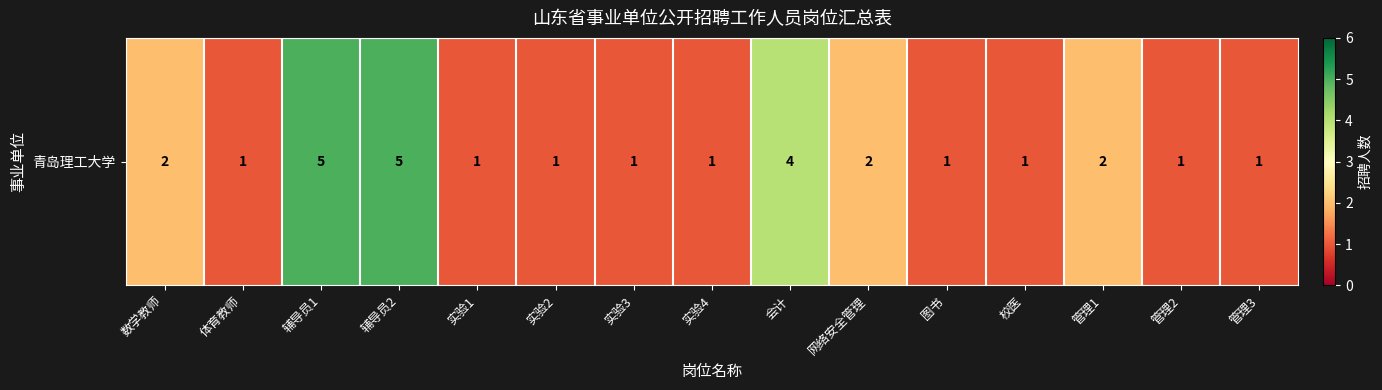

Reading left to right, what are all the values shown in this chart?

数学教师=2	体育教师=1	辅导员1=5	辅导员2=5	实验1=1	实验2=1	实验3=1	实验4=1	会计=4	网络安全管理=2	图书=1	校医=1	管理1=2	管理2=1	管理3=1